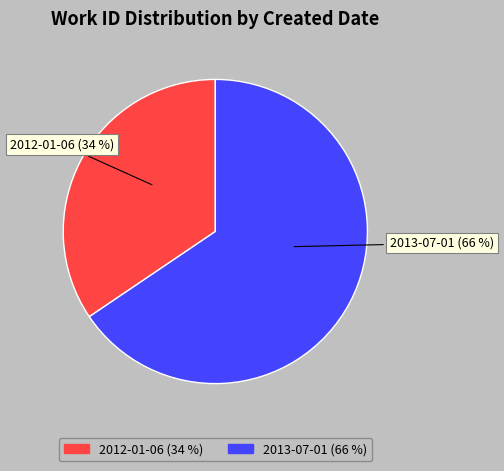

What is the smallest slice in the pie chart?

2012-01-06